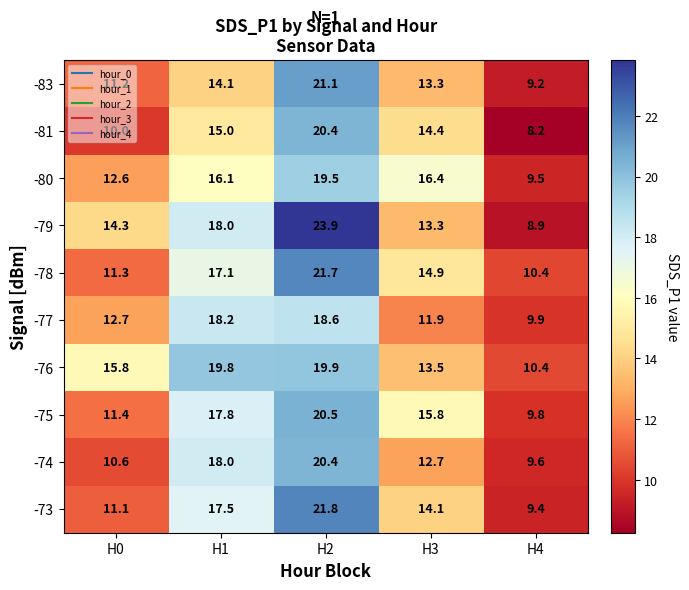

Between H2 and H4, which series saw the biggest shift?

-79